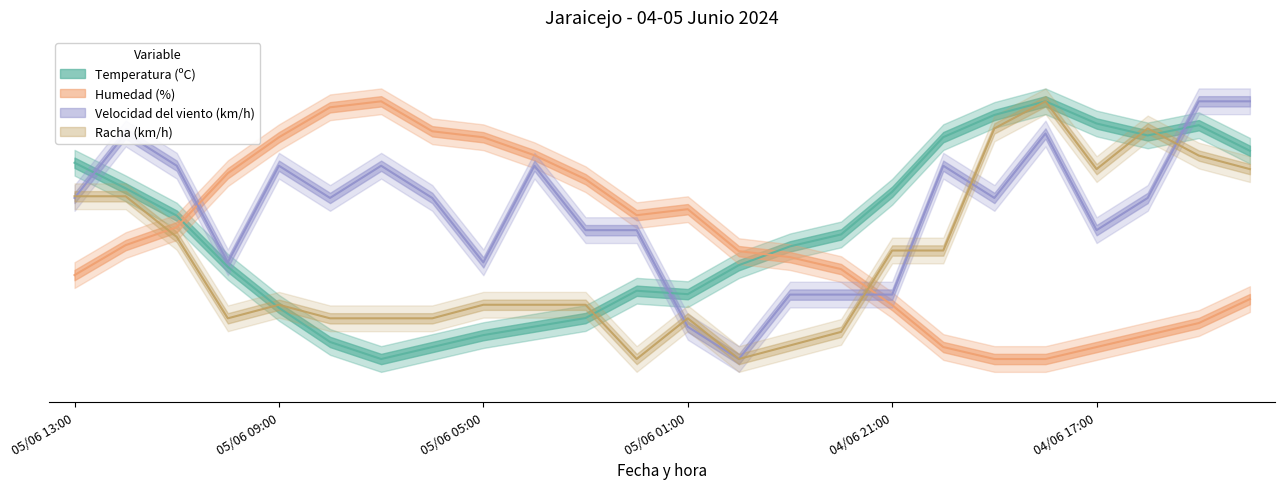

What is the total value across all series at 05/06 02:00?

79.4